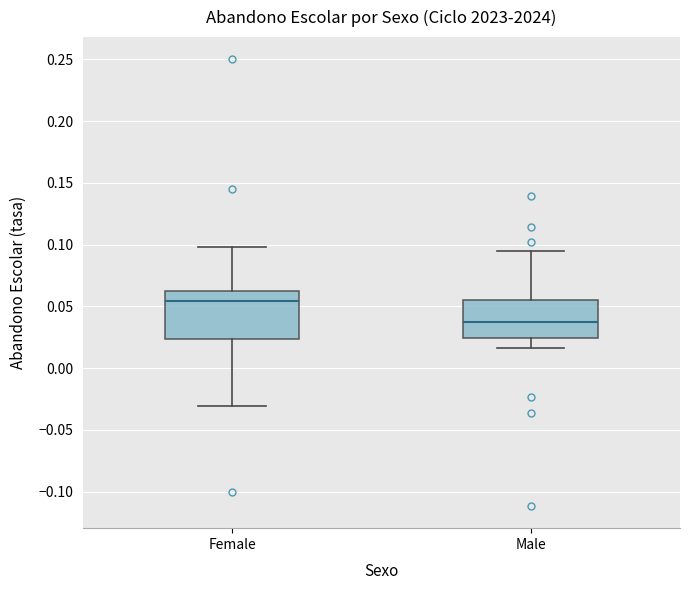

Where does the lower whisker of the box for Male end on the y-axis? The values are not printed on the chart, so give them approximately, as read against the axis.

0.015